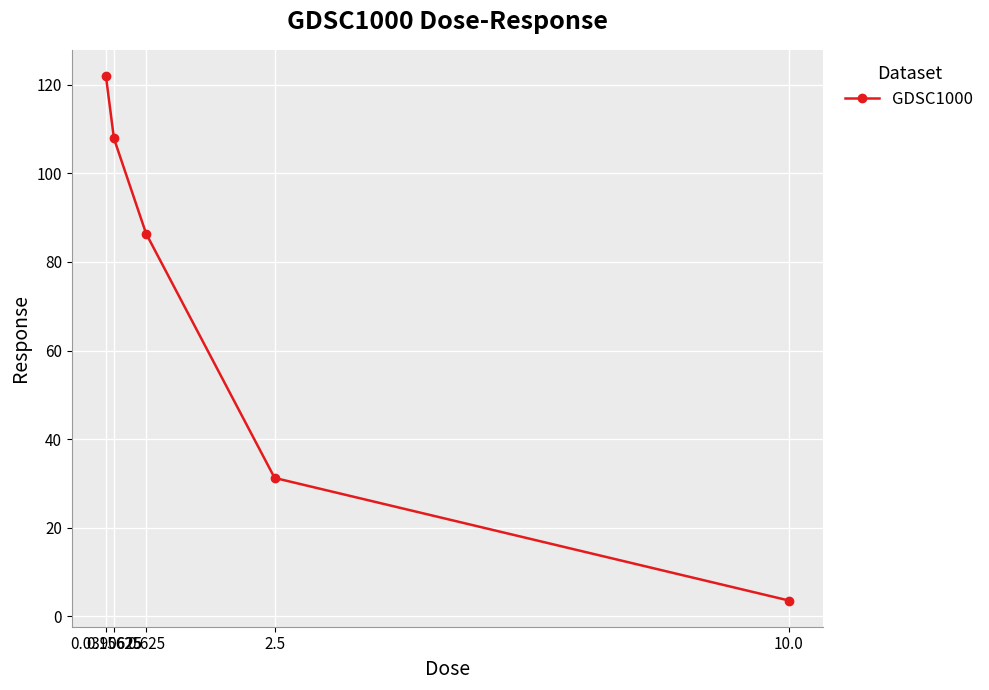

What is the label of the 3rd point from the left?

0.625